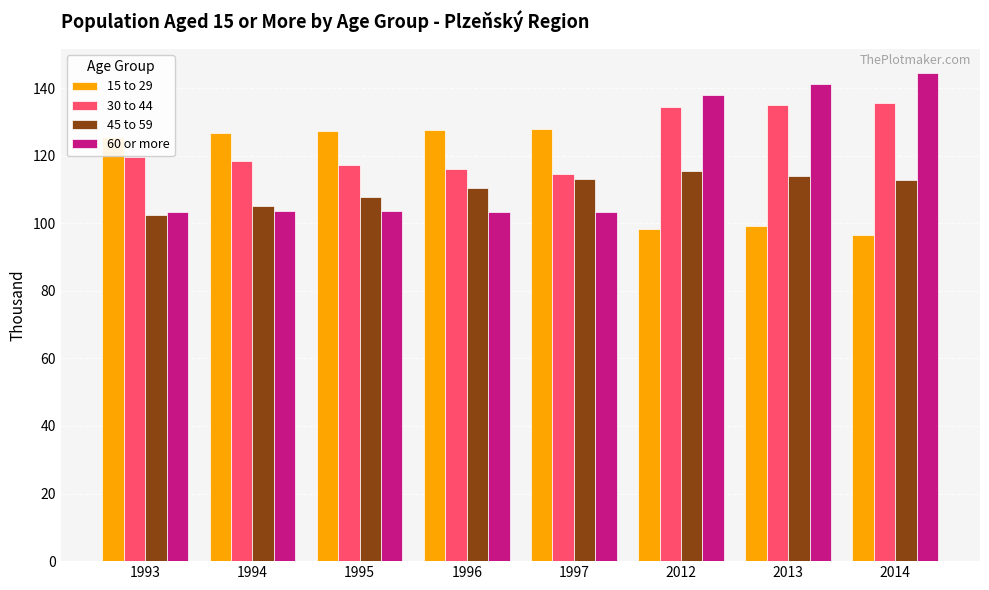

The value of 60 or more at 1994 is 34.2. True or false?

False